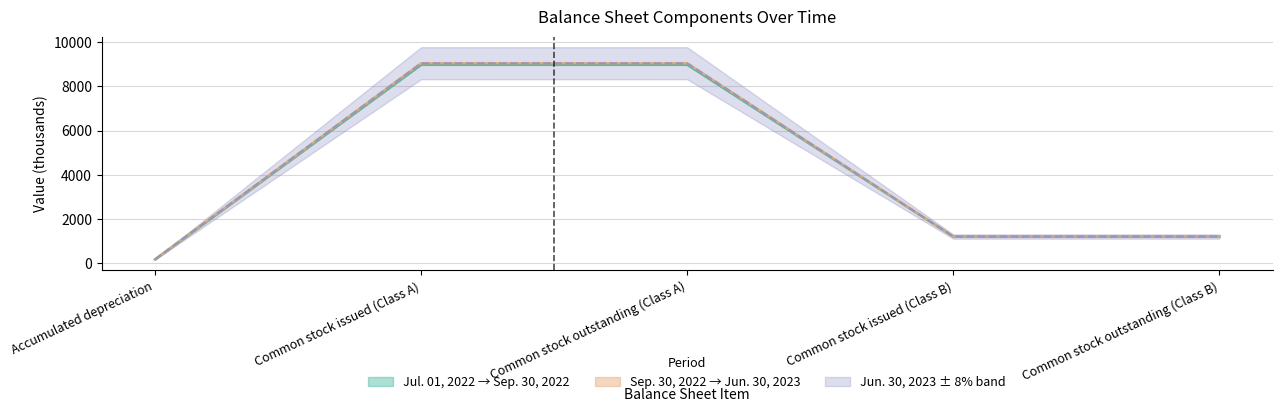

What is the highest value of the Sep. 30, 2022 series?

8984.3